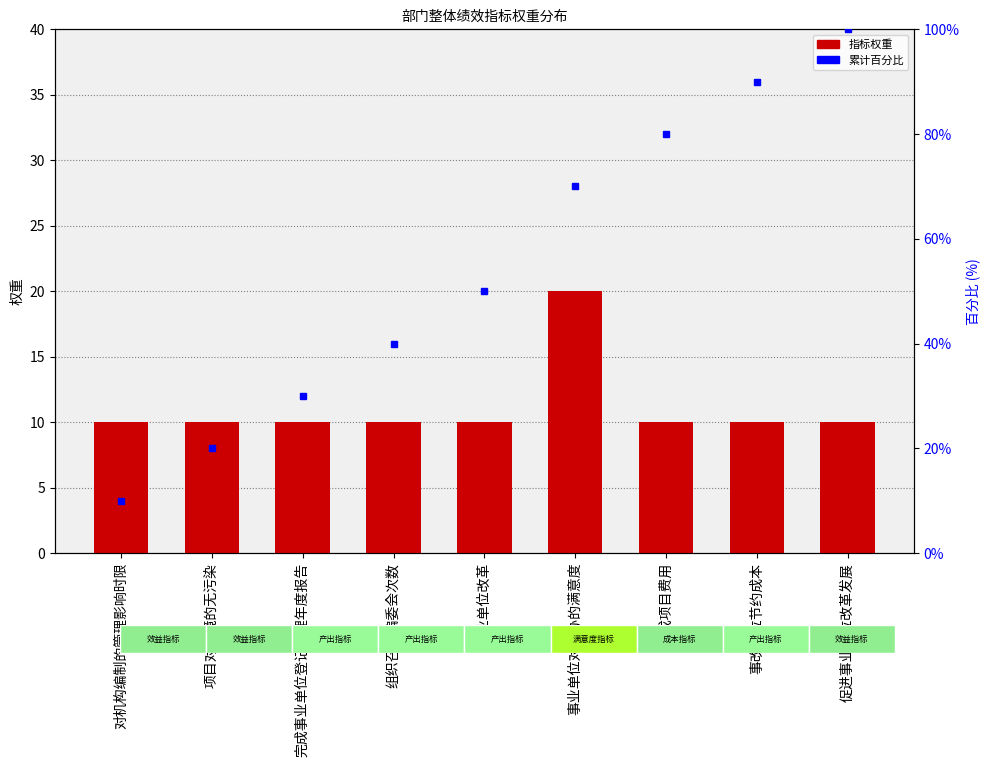

Reading right to left, extract all data points from this chart.

促进事业单位改革发展=10	事改单位节约成本=10	完成项目费用=10	事业单位对编办的满意度=20	事业单位改革=10	组织召开编委会次数=10	完成事业单位登记管理年度报告=10	项目对环境的无污染=10	对机构编制的管理影响时限=10